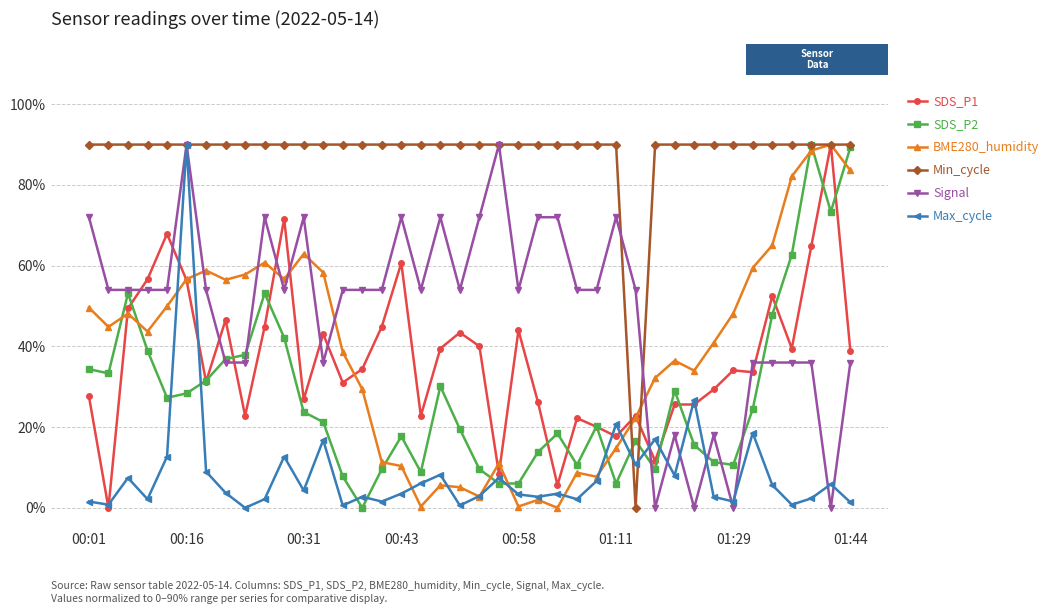

Which series has the largest total across all categories?

Min_cycle